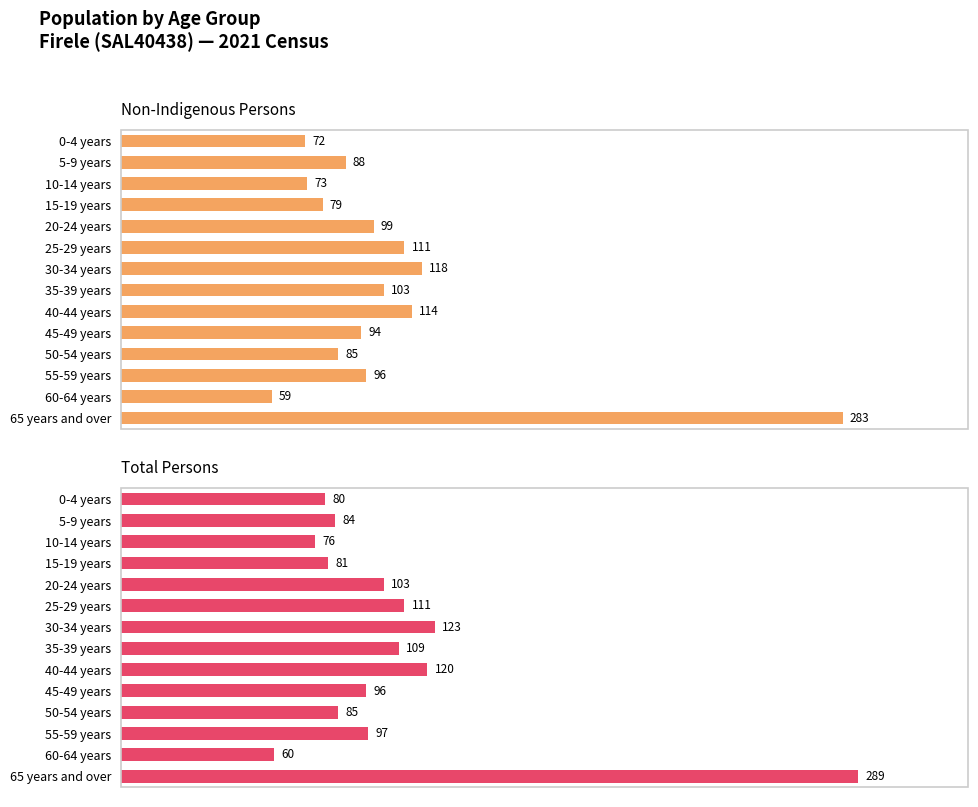

What is the sum of the Total Persons values at 5-9 years and 0-4 years?

164